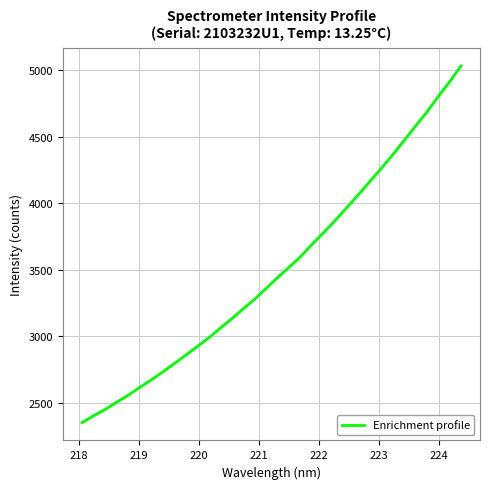

What is the greatest value displayed?

5031.2